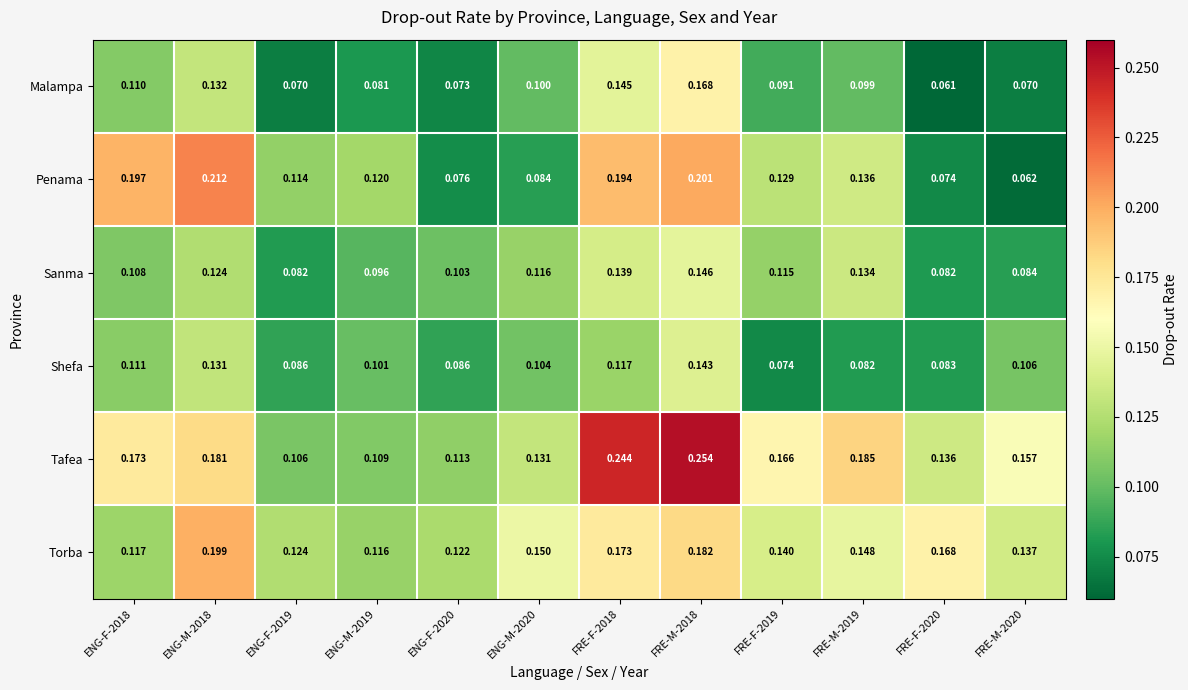

Which series has the largest range (max minus min)?

Penama